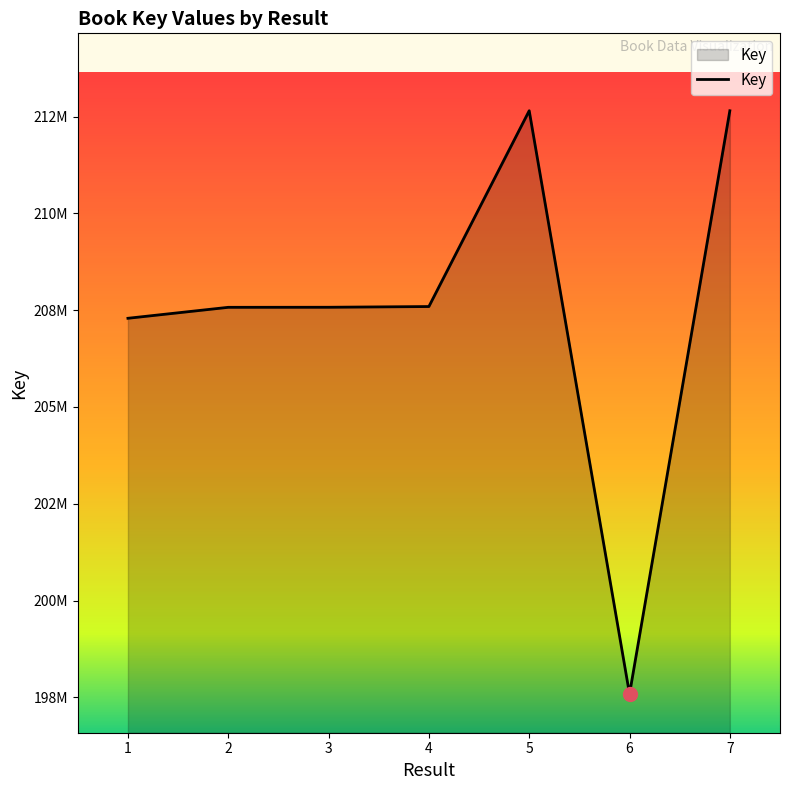

Is this an area chart (filled region under the line)?

Yes